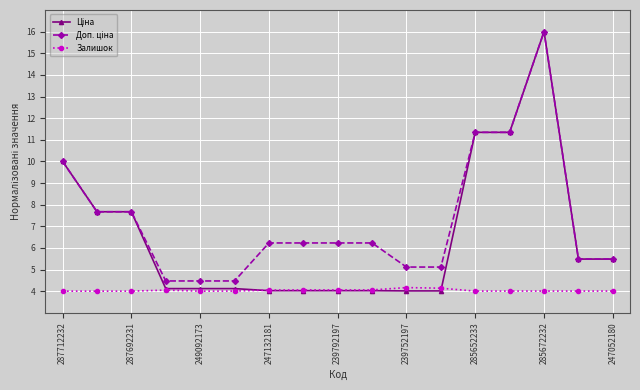

At how many categories does at least one series exceed 12?

1